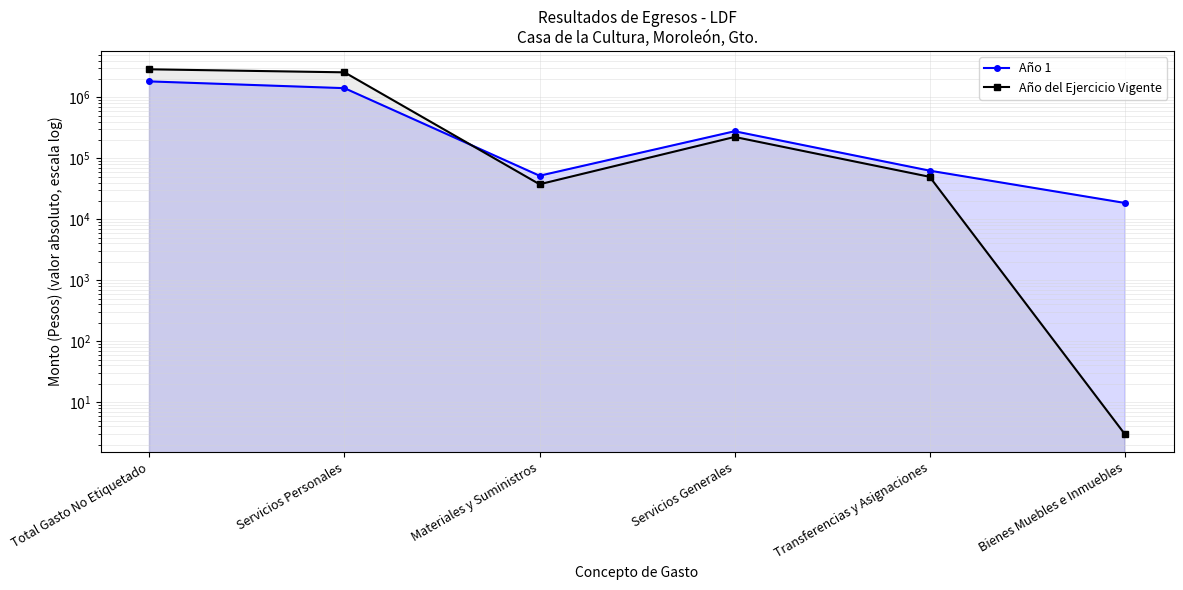

Which category has the highest value across all series?

Total Gasto No Etiquetado